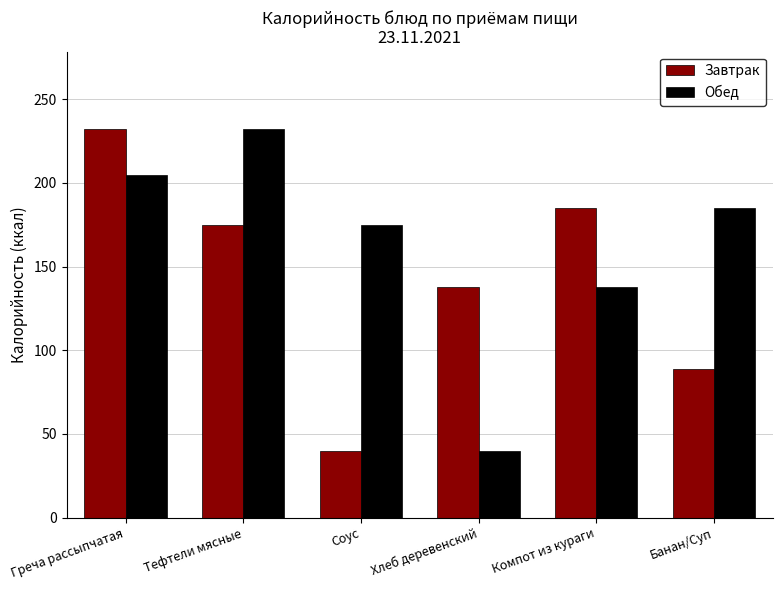

What are all the series names shown in the legend?

Завтрак, Обед